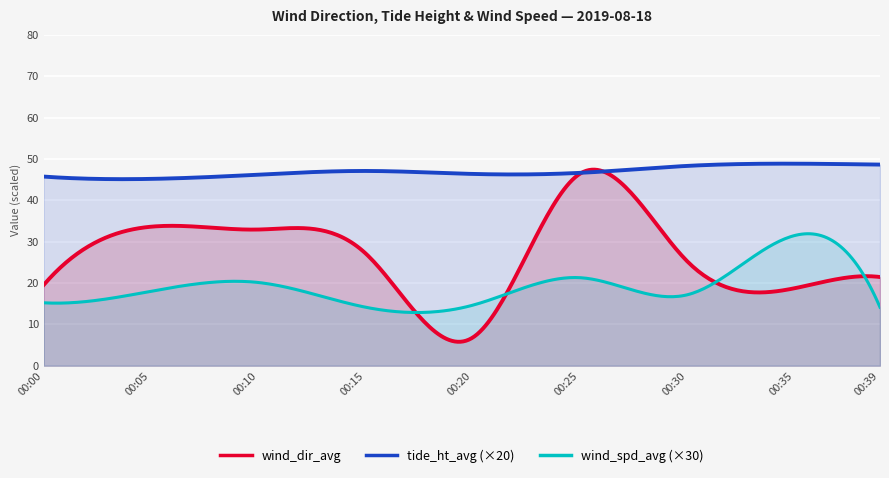

Does the chart display data point markers on the line(s)?

No